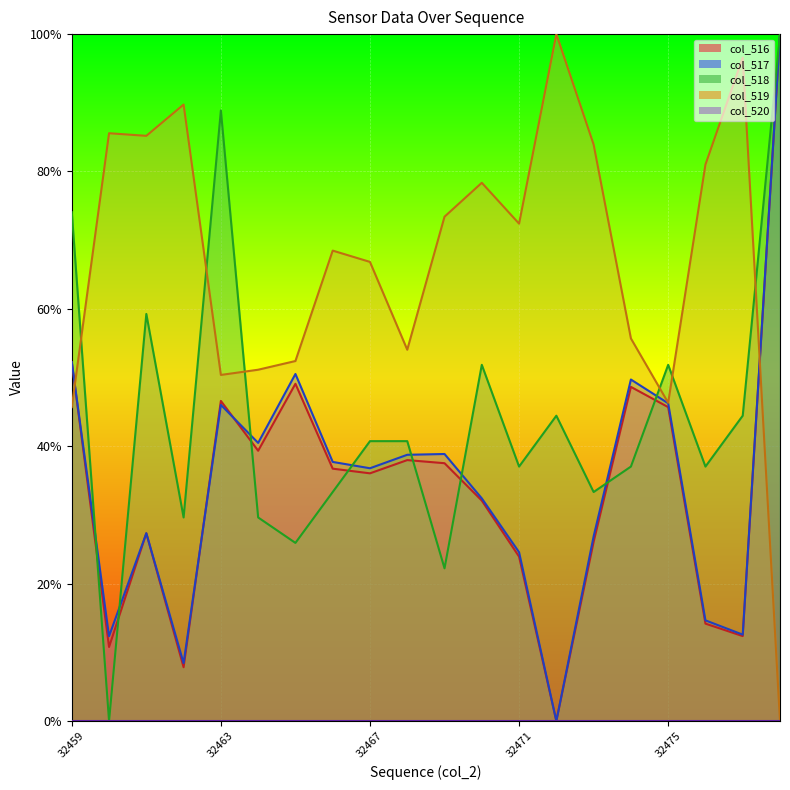

The value of col_517 at 32467 is 0.4. True or false?

True